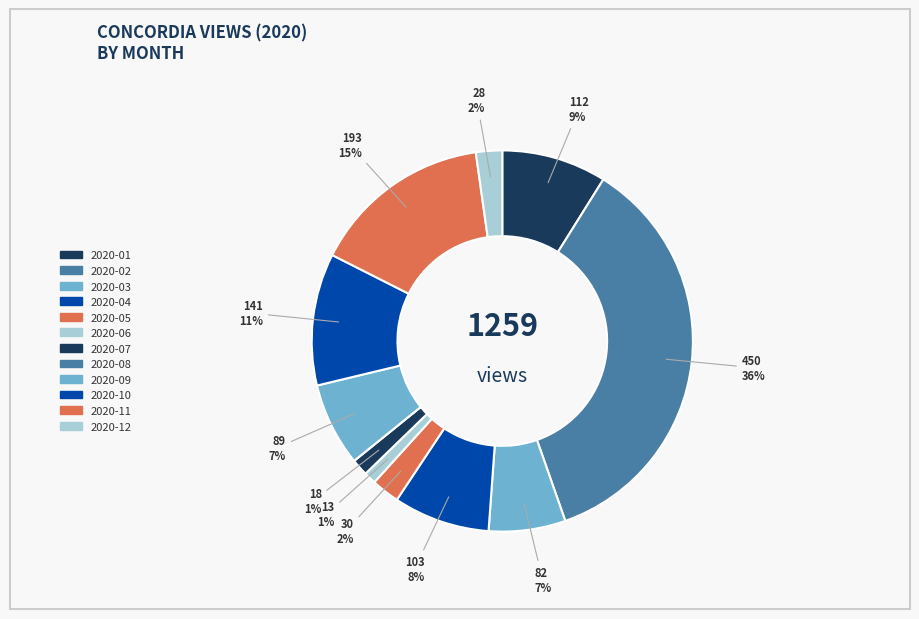

The 2020-11 slice represents 15% of the pie. True or false?

True